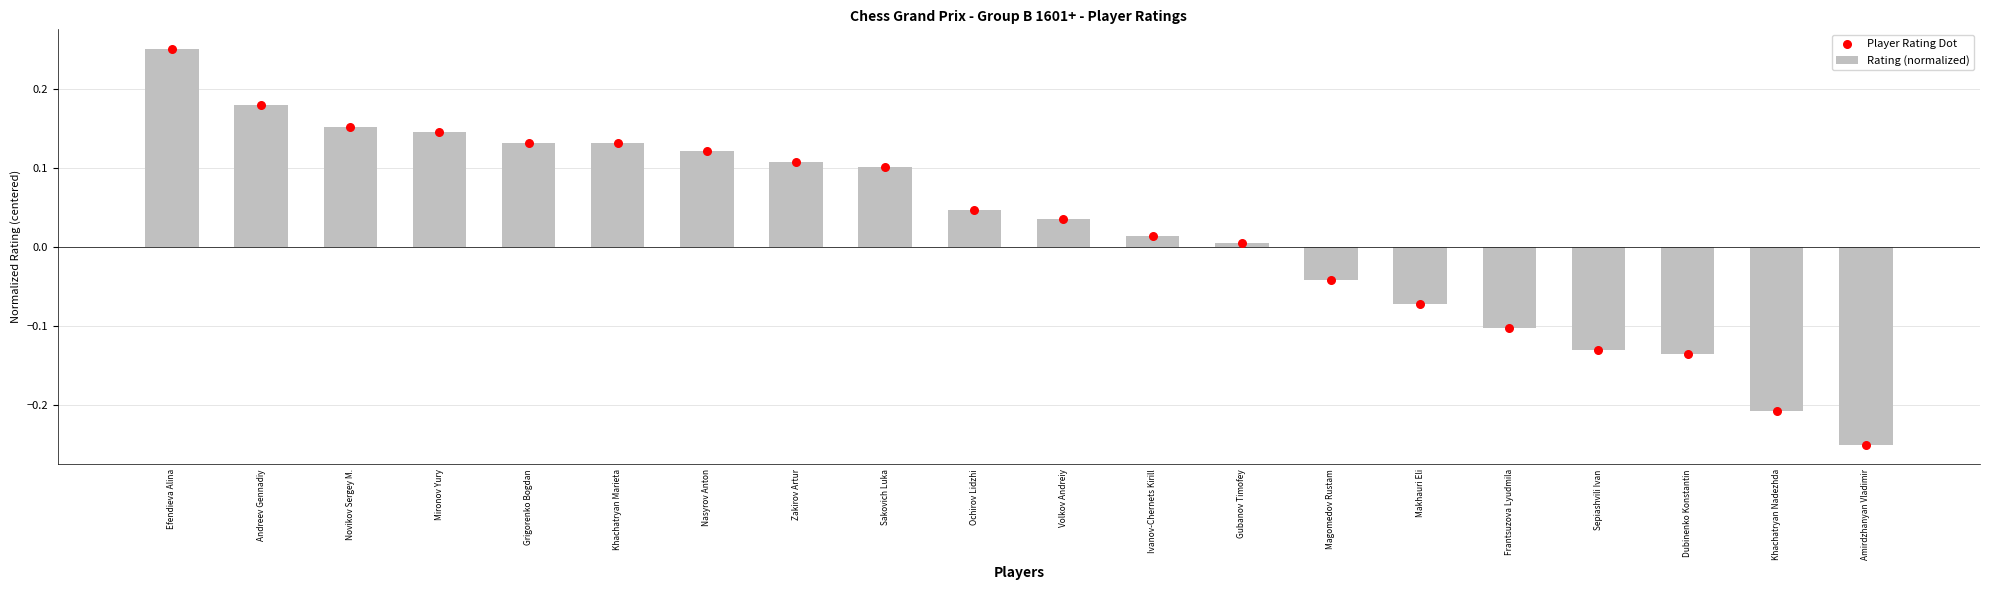

Which series has the largest total across all categories?

Rating (normalized)